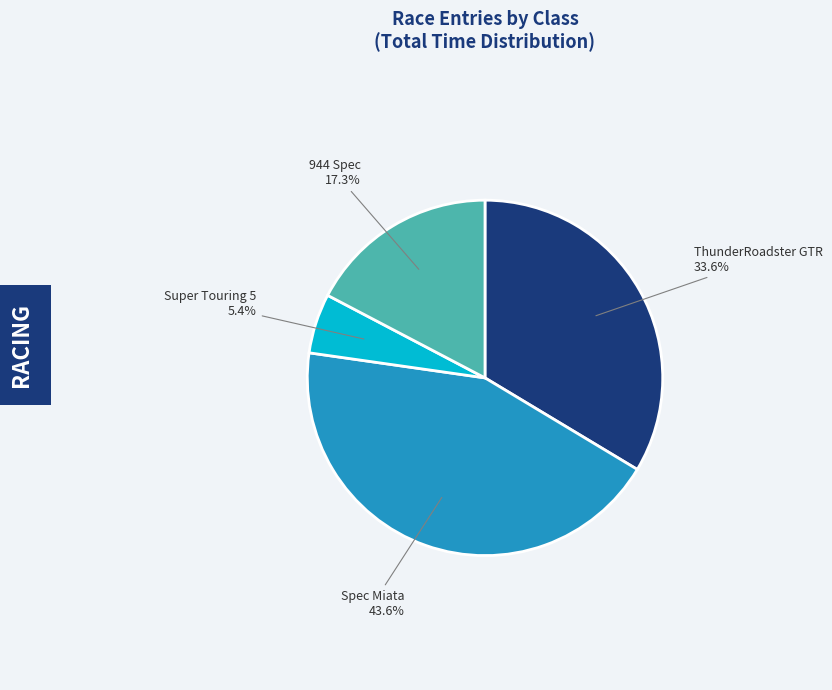

Is there a majority slice in this chart?

No